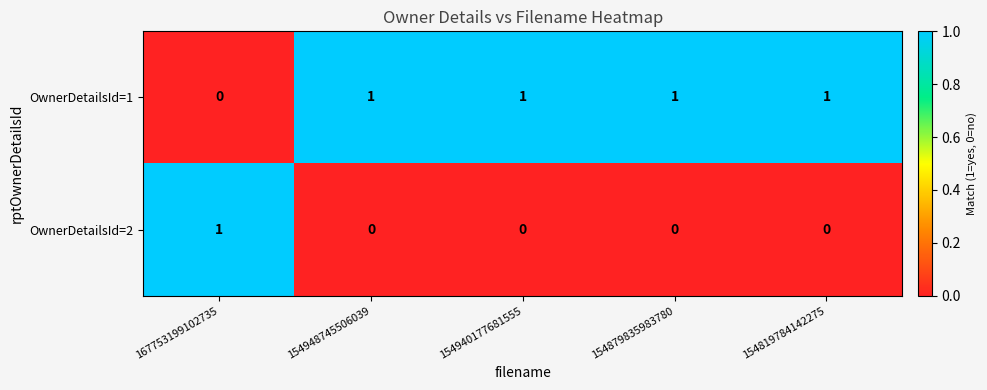

Is it true that OwnerDetailsId=2 equals 1 at 167753199102735?

True